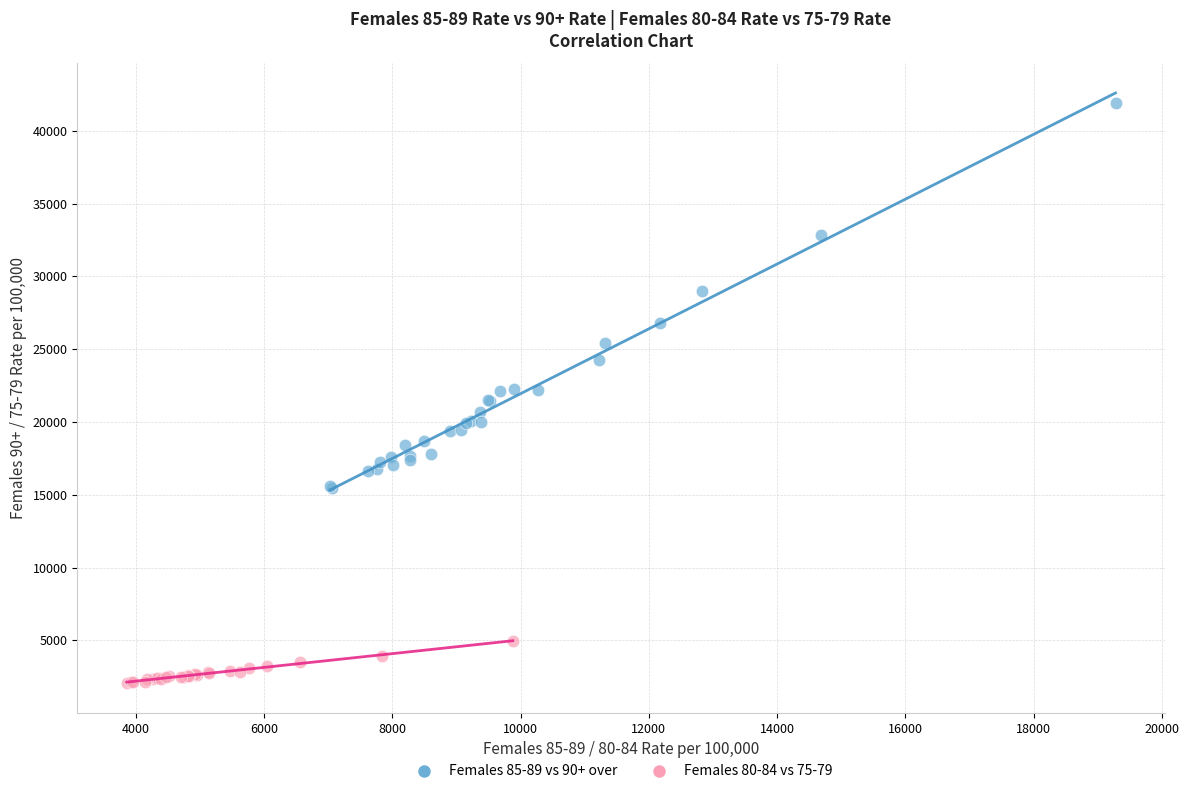

What are all the series names shown in the legend?

Females 85-89 vs 90+ over, Females 80-84 vs 75-79